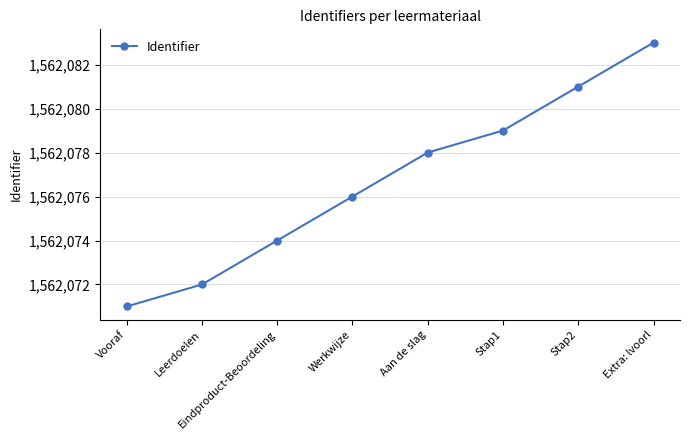

What is the label of the 8th point from the left?

Extra: lvoorl